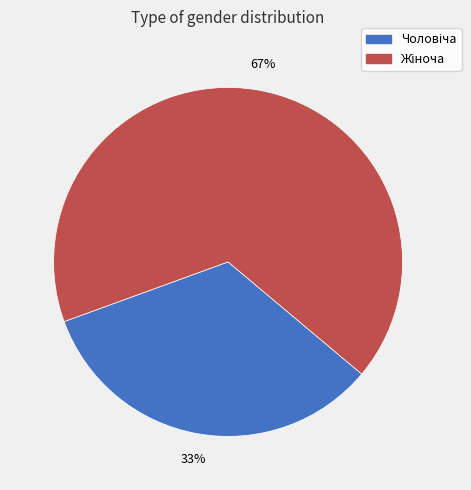

Is there any slice that represents more than half of the pie?

Yes